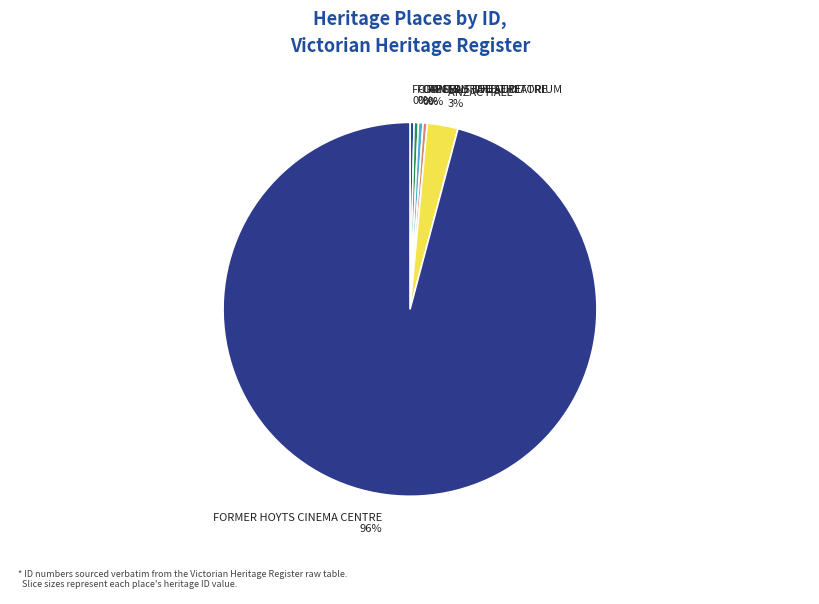

What is the largest slice in the pie chart?

FORMER HOYTS CINEMA CENTRE